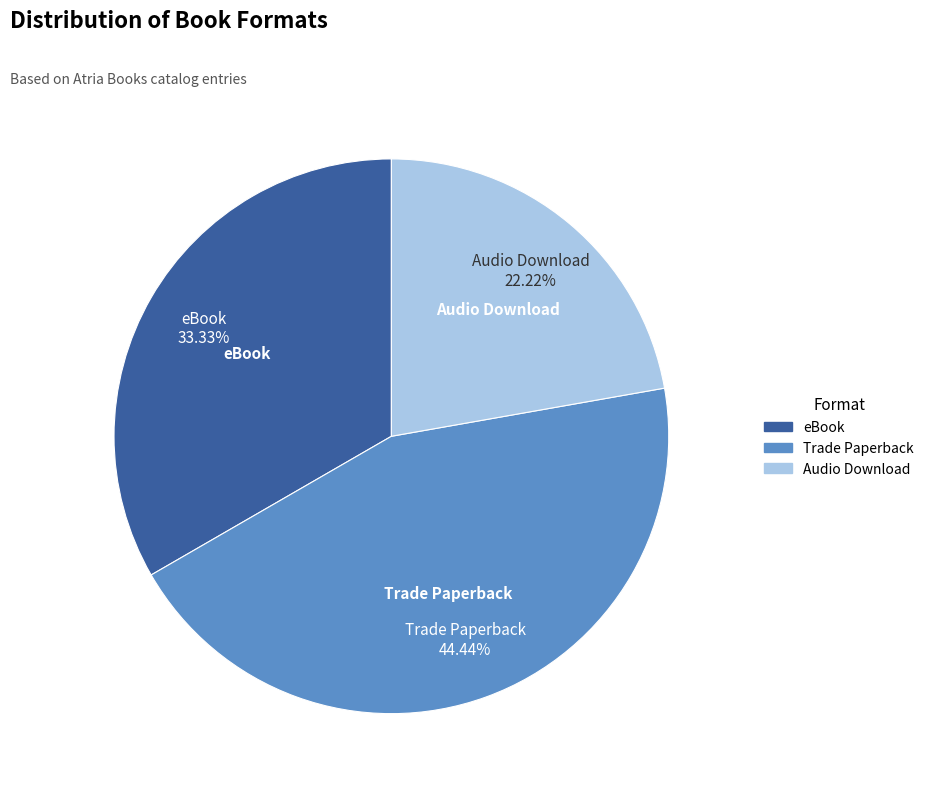

To the nearest percent, what is the combined percentage of Audio Download and Trade Paperback?

67%